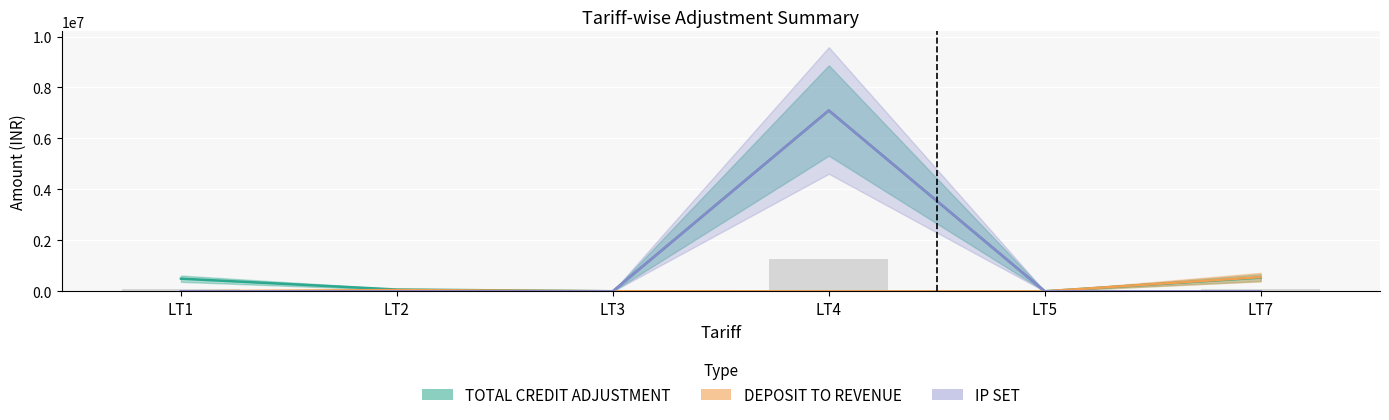

The value of TOTAL CREDIT ADJUSTMENT at LT3 is 656.7. True or false?

False